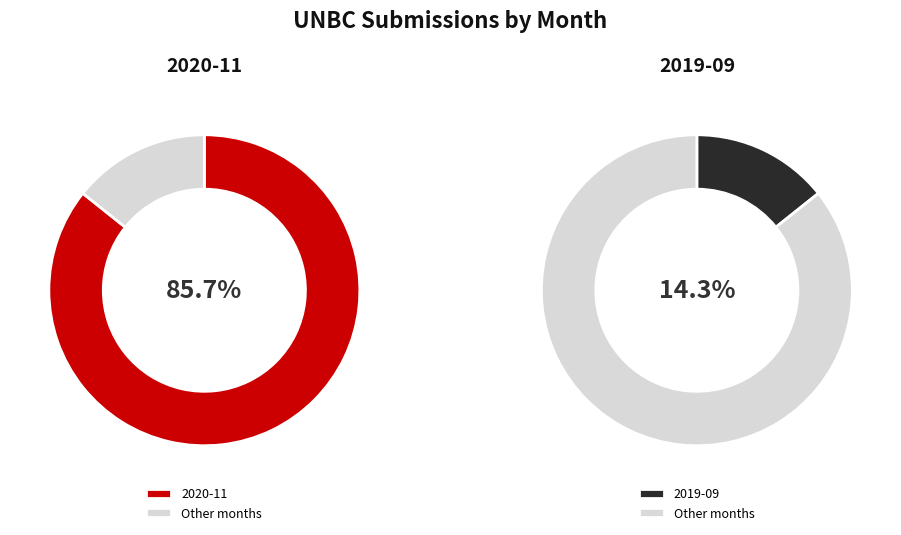

What percentage is NOT represented by 2020-11?

14.3%